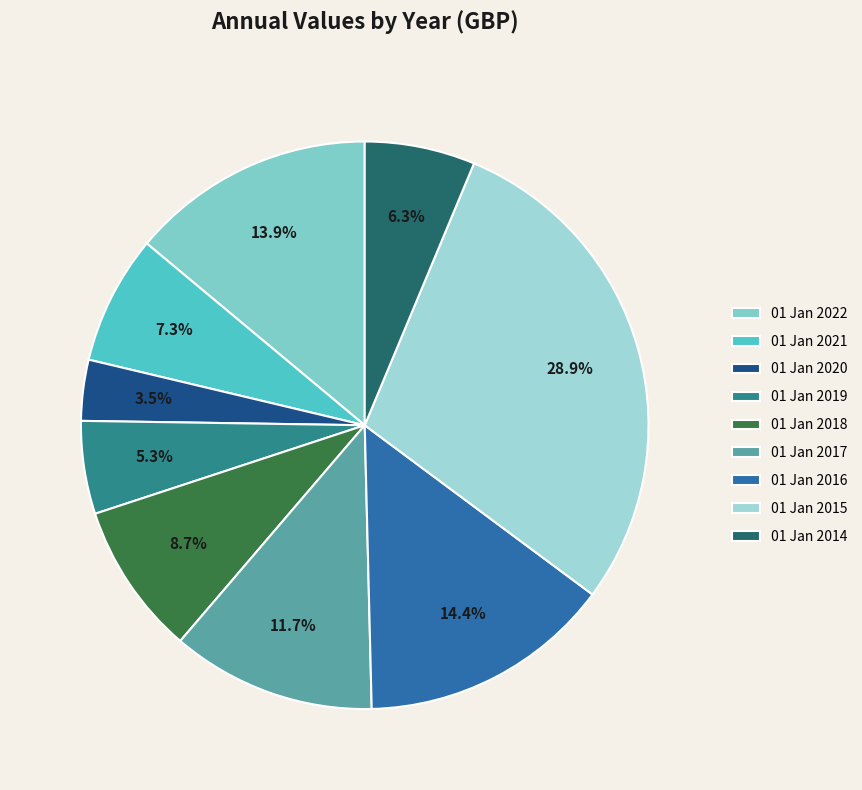

What is the smallest slice in the pie chart?

01 Jan 2020